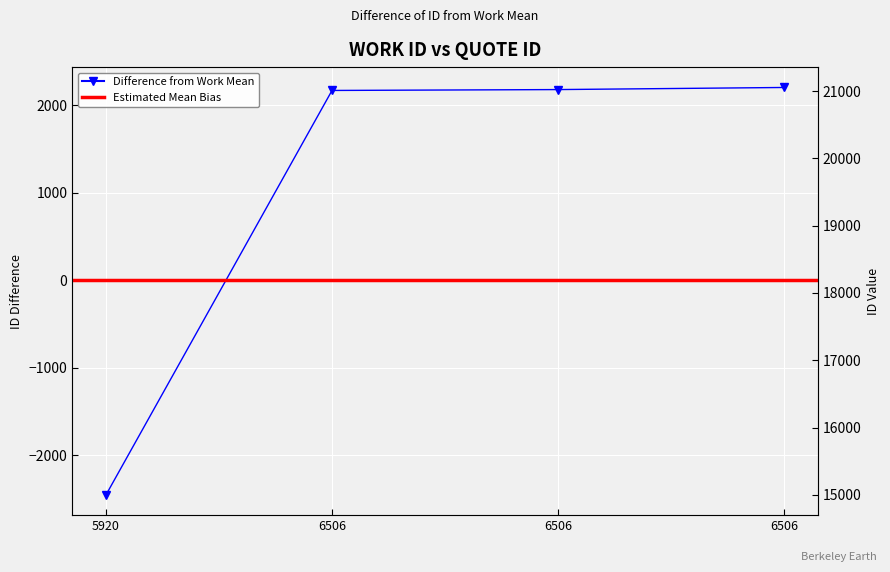

What is the difference between the maximum and minimum values?

4659.0